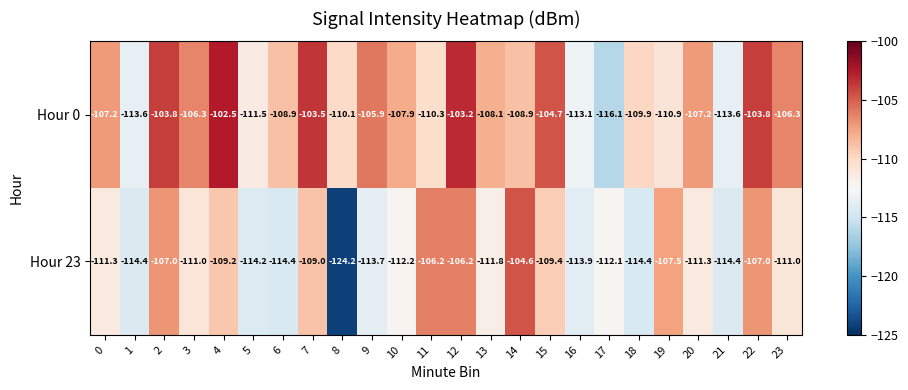

Rank the series by their average value, from lowest to highest.

Hour 23, Hour 0